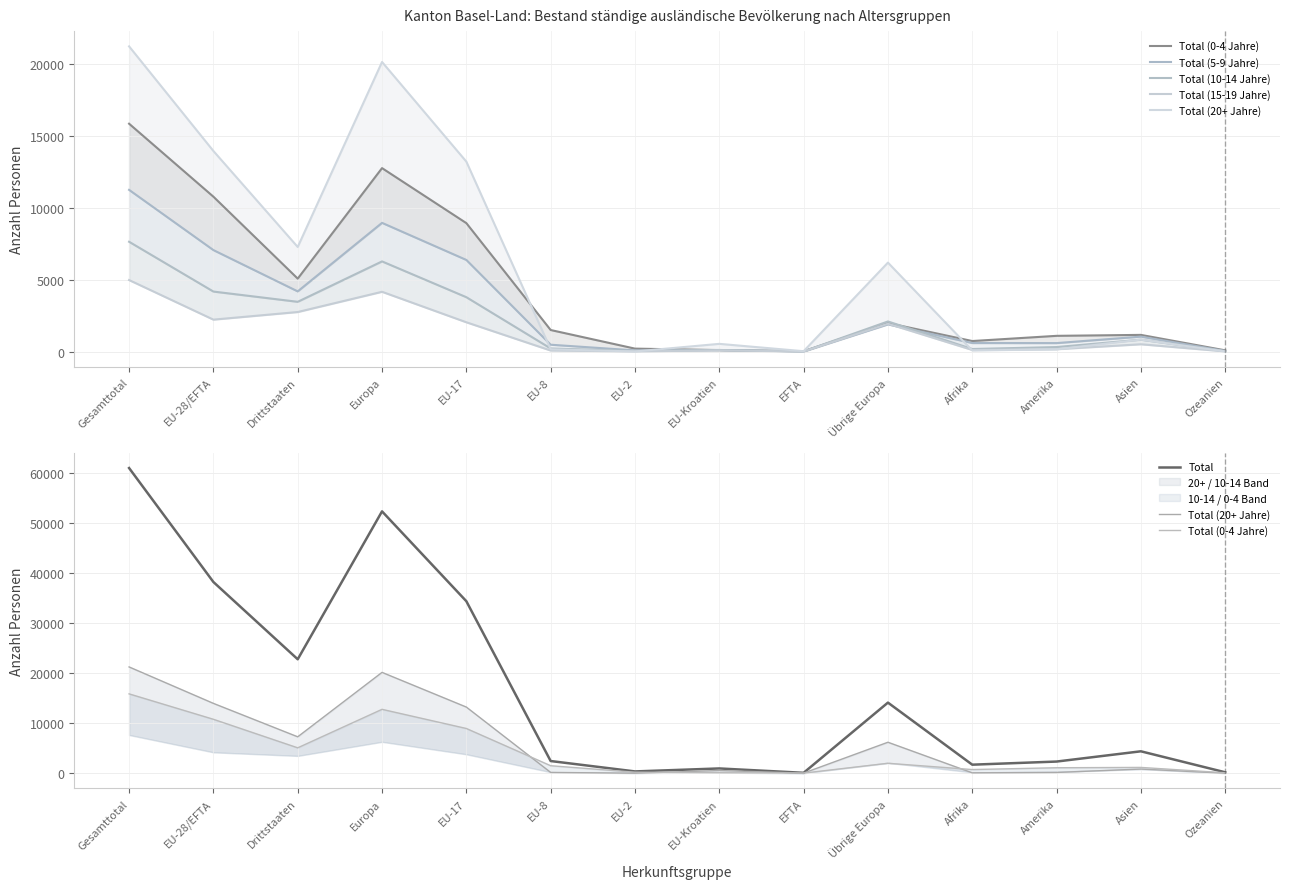

Which has a higher value, Europa or Ozeanien?

Europa